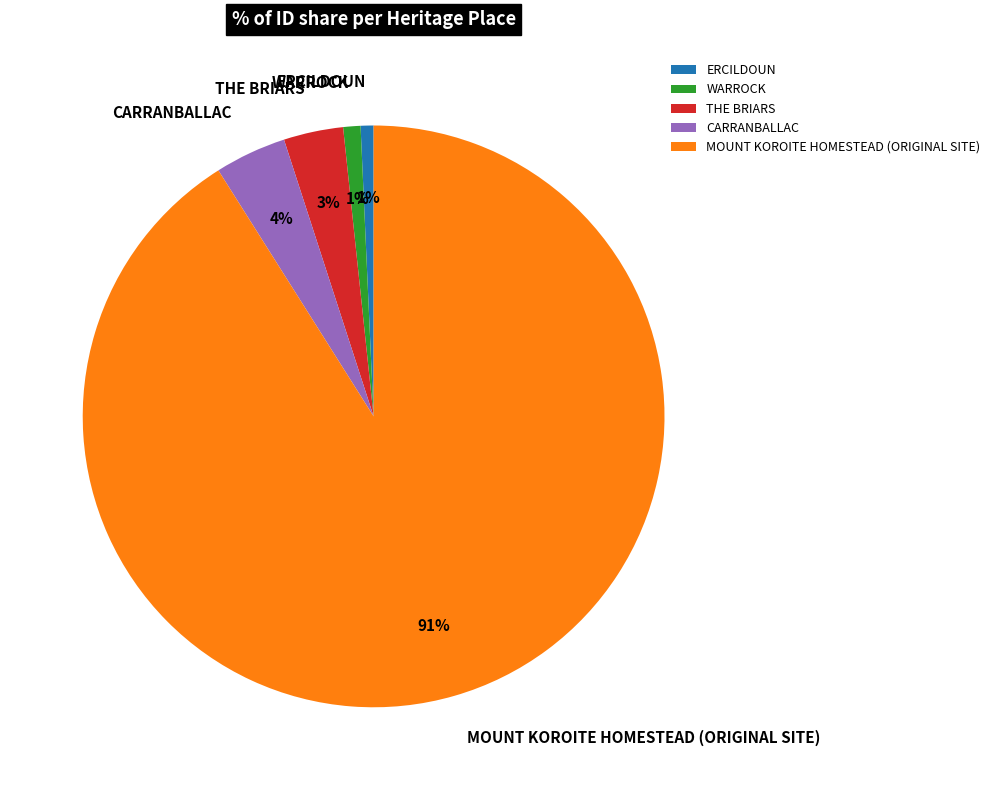

What is the largest slice in the pie chart?

MOUNT KOROITE HOMESTEAD (ORIGINAL SITE)